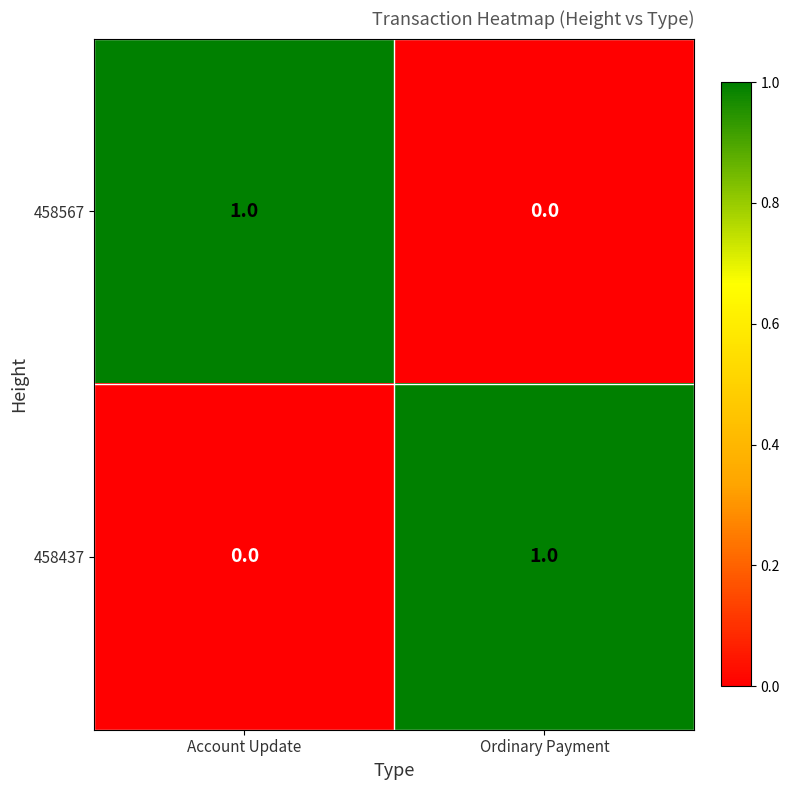

Reading left to right, what are all the values shown in this chart?

458567: Account Update=1	Ordinary Payment=0
458437: Account Update=0	Ordinary Payment=1